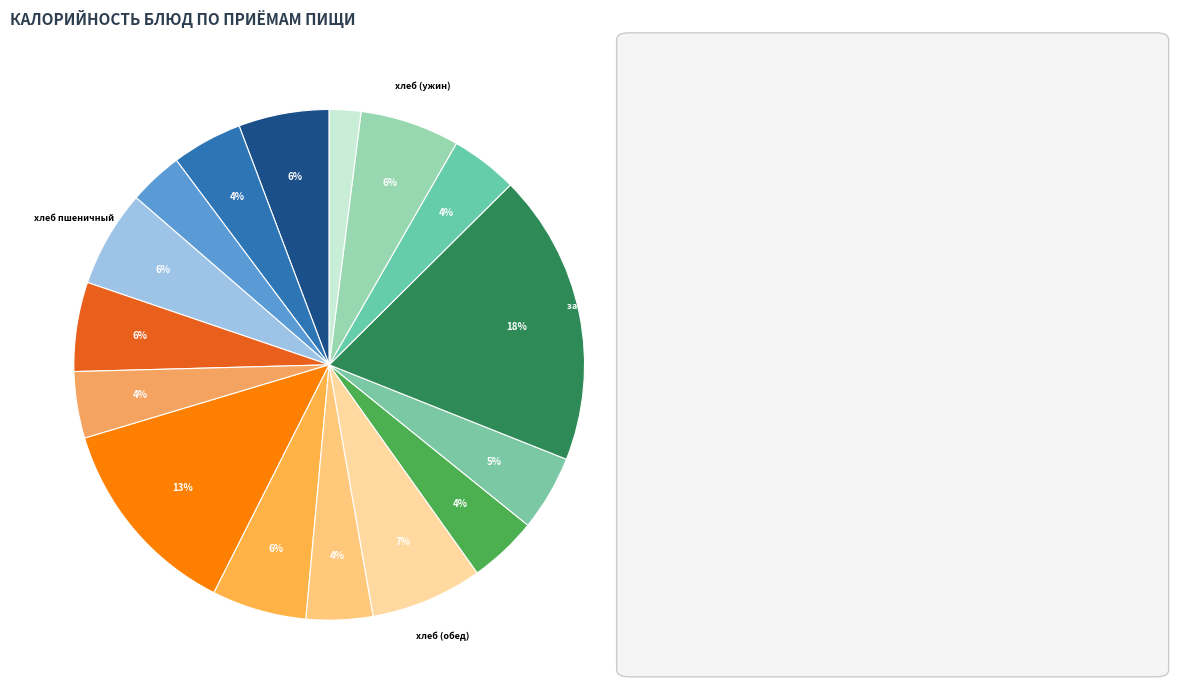

To the nearest percent, what is the average slice percentage?

6%